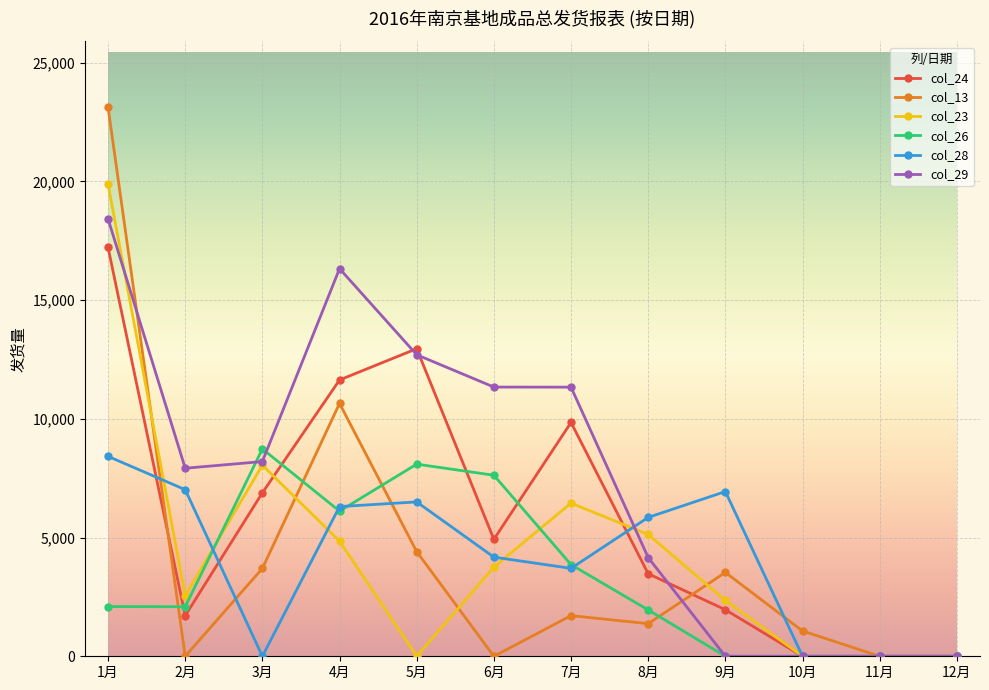

What is the difference between the highest and lowest values at 5月?

12954